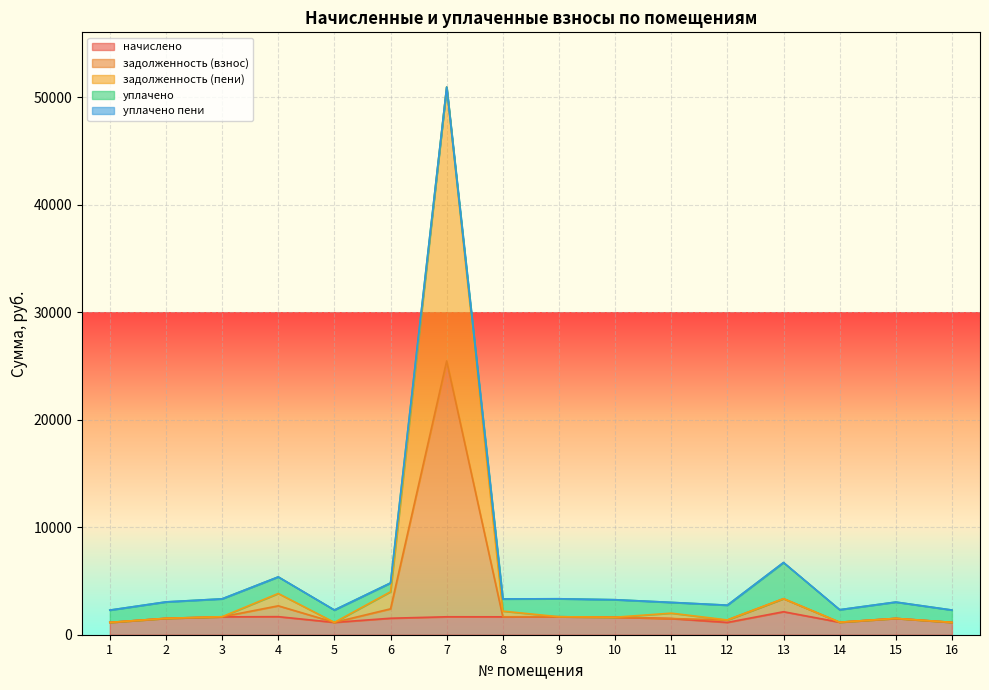

True or false: задолженность (пени) and начислено cross at least once.

False